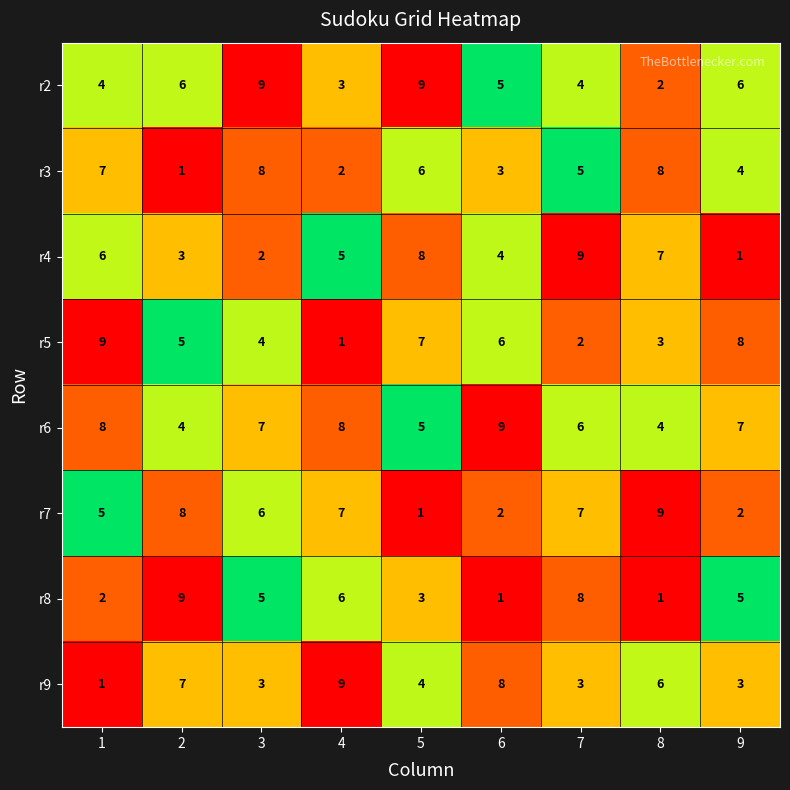

Rank the series at 8 from lowest to highest value.

r8, r2, r5, r6, r9, r4, r3, r7